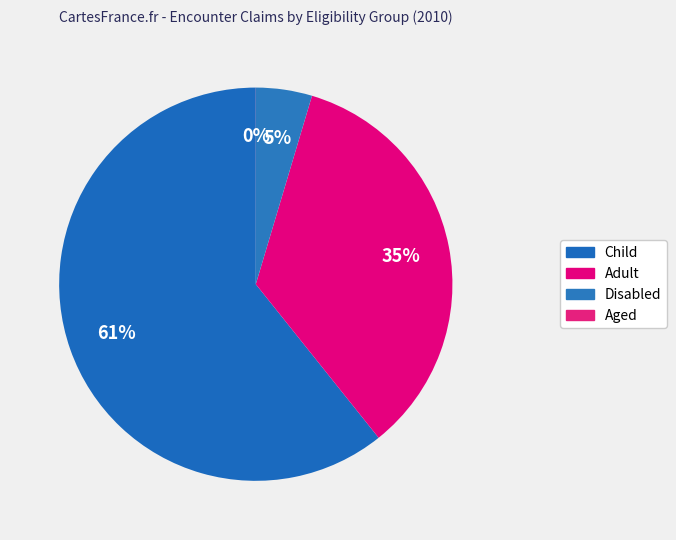

Rank the categories by value from highest to lowest.

Child, Adult, Disabled, Aged